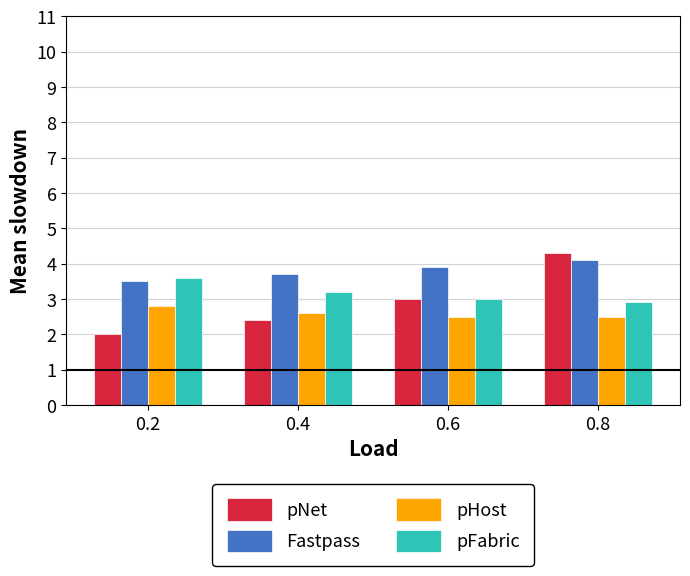

Which category has the highest value across all series?

0.8